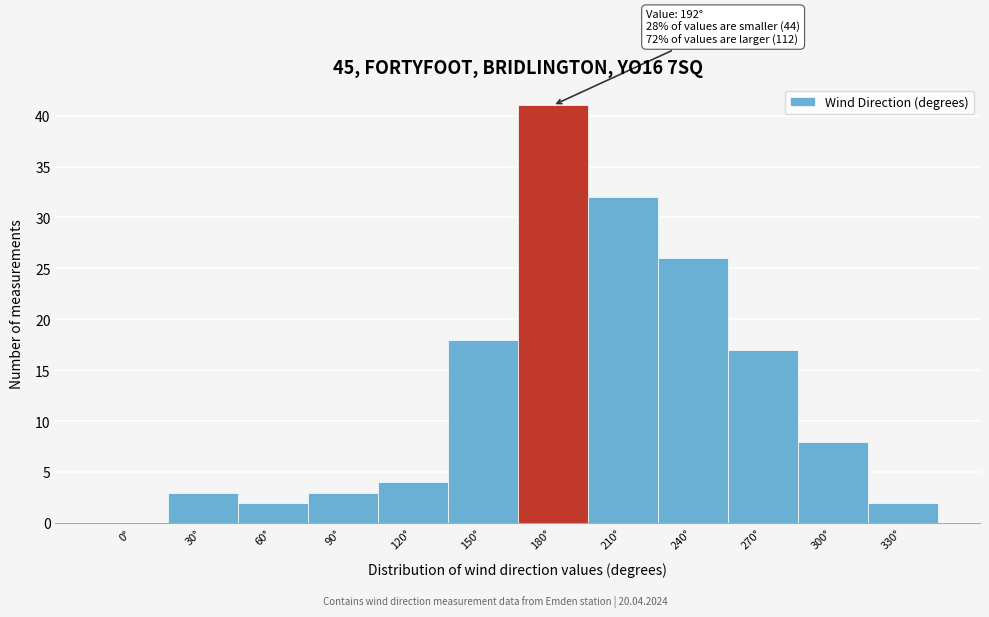

Reading left to right, list all the values displayed in this chart.

0°=0	30°=3	60°=2	90°=3	120°=4	150°=18	180°=41	210°=32	240°=26	270°=17	300°=8	330°=2